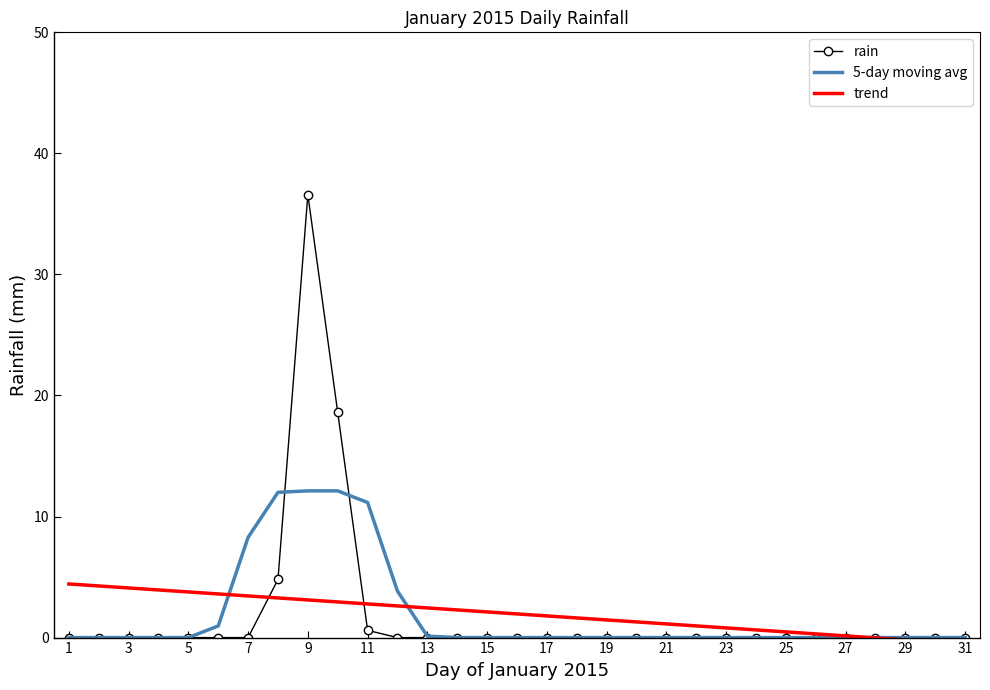

What is the maximum value for rain?

36.6